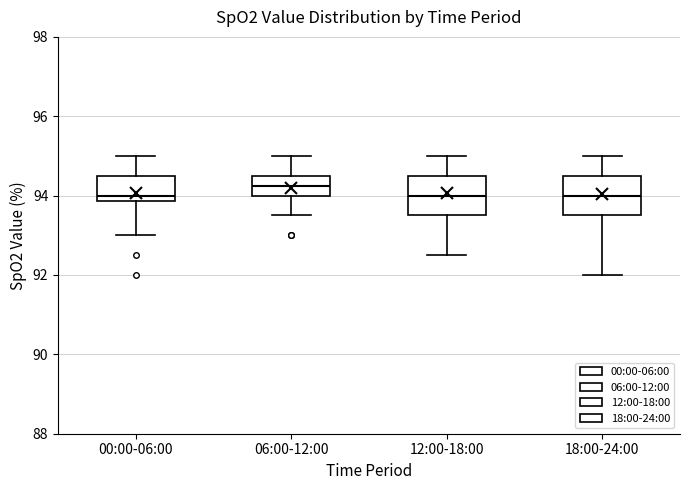

Reading left to right, read every box against the y-axis: the position of its median line, the range the box covers, and the ends of its whiskers. The values are not printed on the chart, so give them approximately, as read against the axis.

00:00-06:00: median 94.0, box 93.8 to 94.6, whiskers 93.0 to 95.0
06:00-12:00: median 94.2, box 94.0 to 94.6, whiskers 93.6 to 95.0
12:00-18:00: median 94.0, box 93.6 to 94.6, whiskers 92.6 to 95.0
18:00-24:00: median 94.0, box 93.6 to 94.6, whiskers 92.0 to 95.0